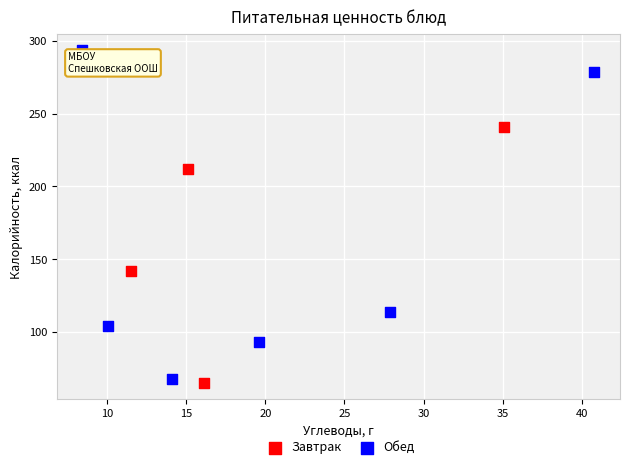

Which series contains the highest Y value?

Обед